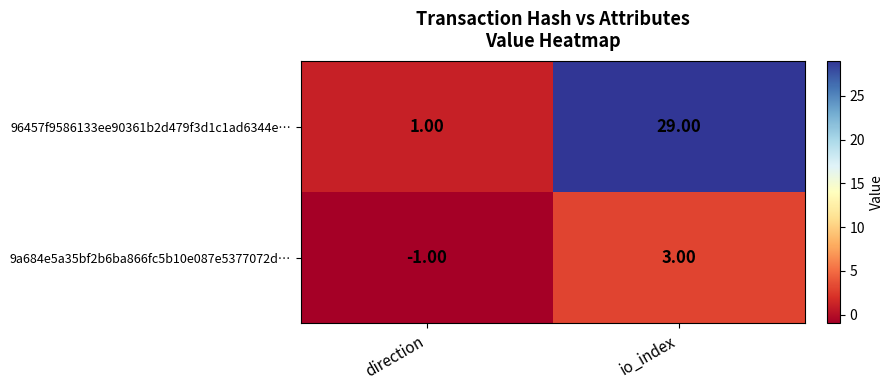

What is the greatest value displayed?

29